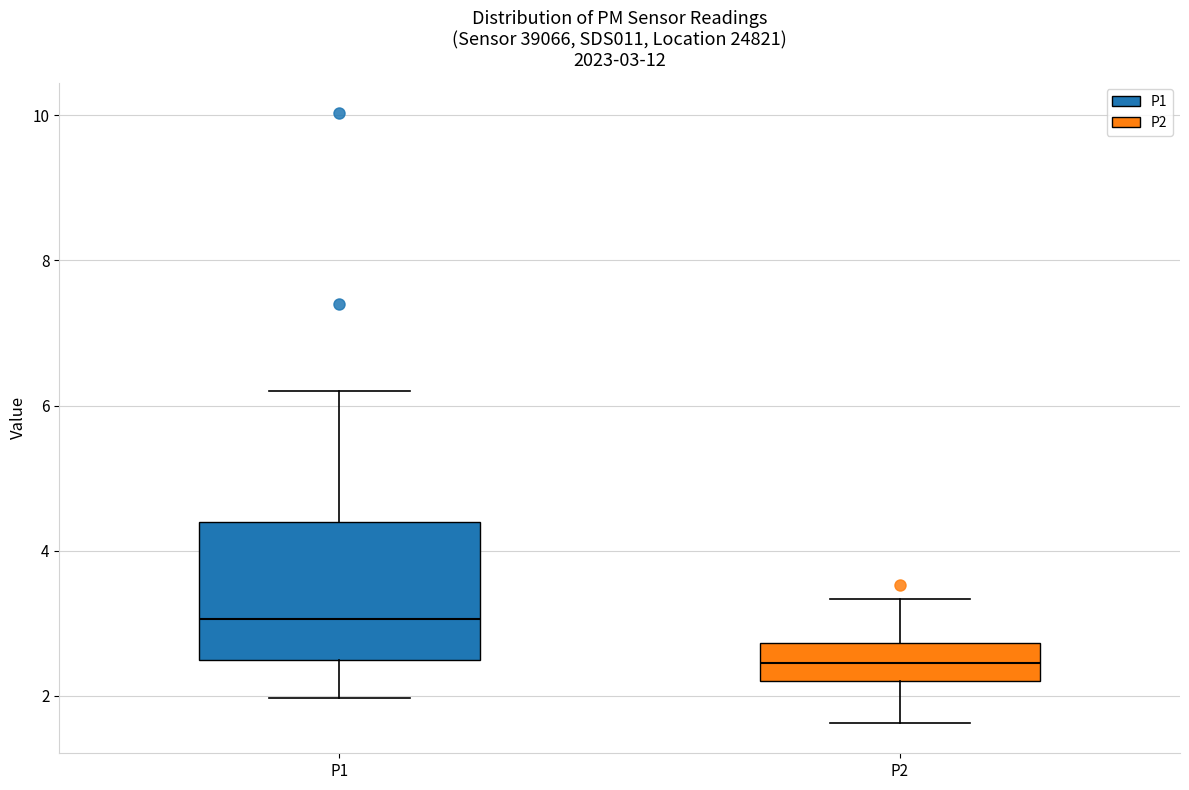

Which box has the highest median line?

P1